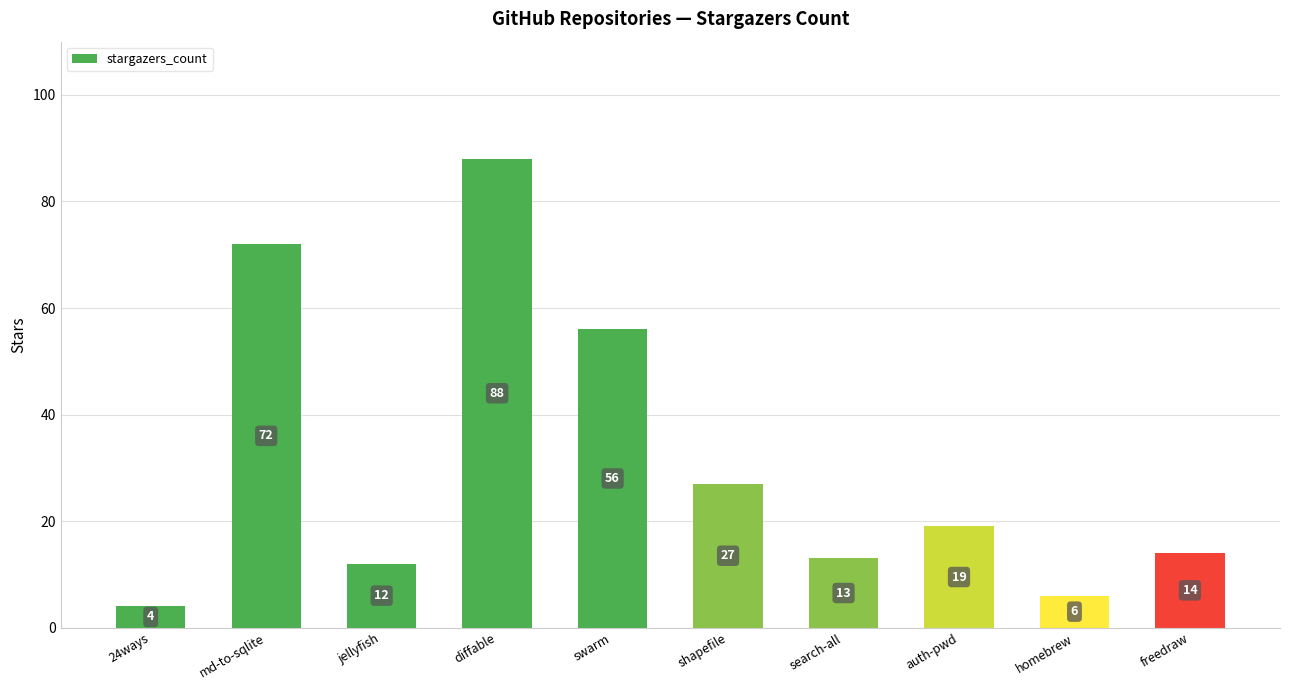

What is the difference between the values at swarm and diffable?

32